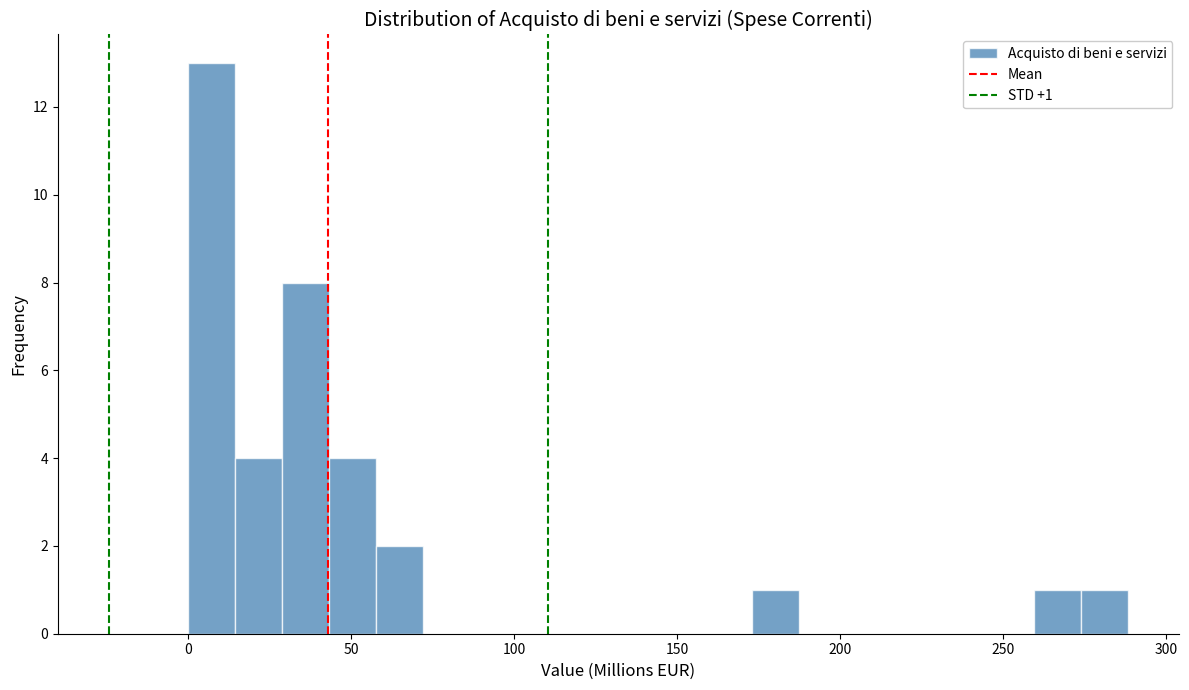

Around what value on the x-axis is the tallest bar? Give the approximate position of its centre, as read against the axis.

5